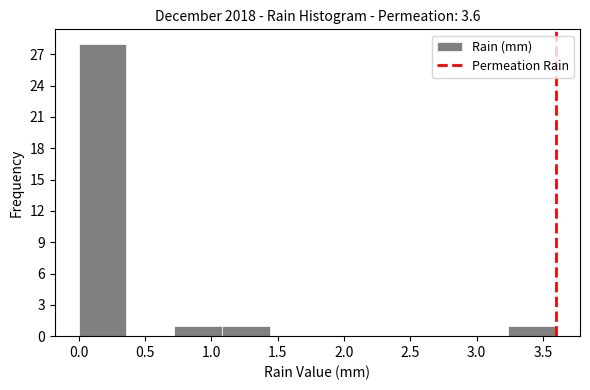

What is the height of the bar covering 3.24 to 3.60 on the x-axis? Neither the bar edges nor the heights are printed on the chart, so give them approximately, as read against the axes.

1